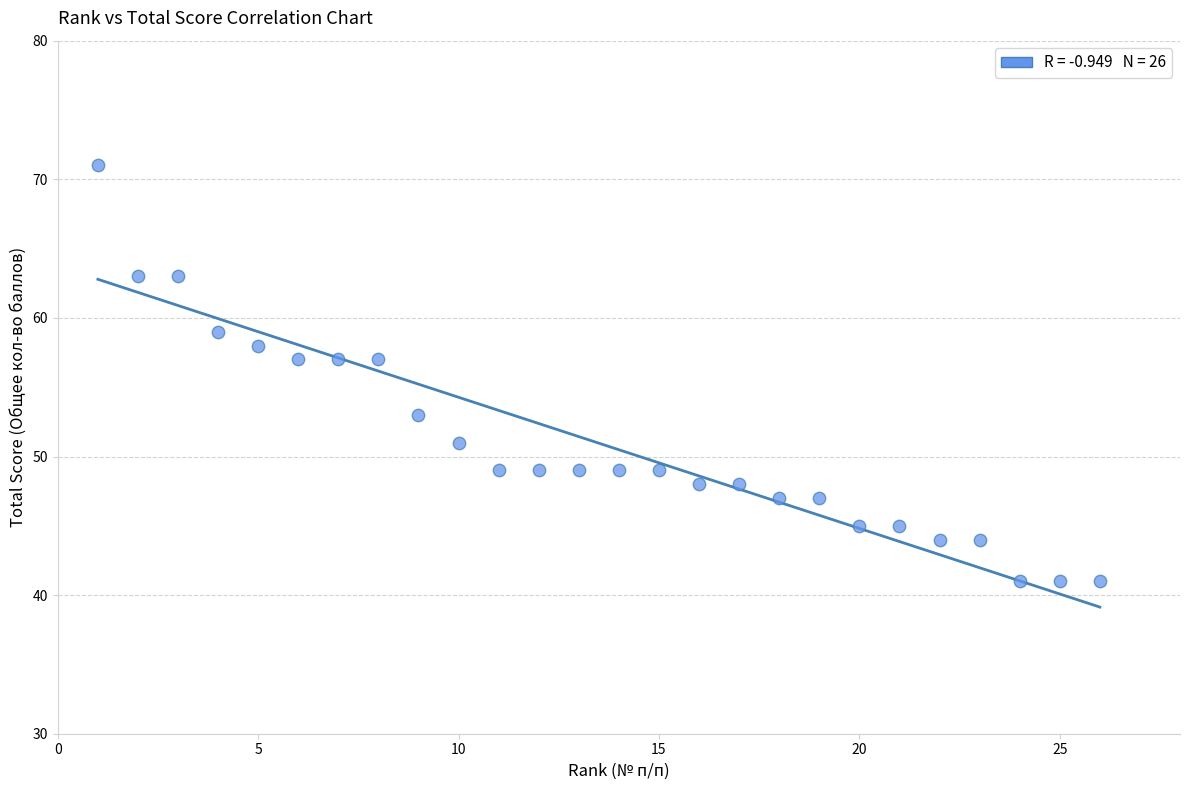

What is the range of X values (max minus min)?

25